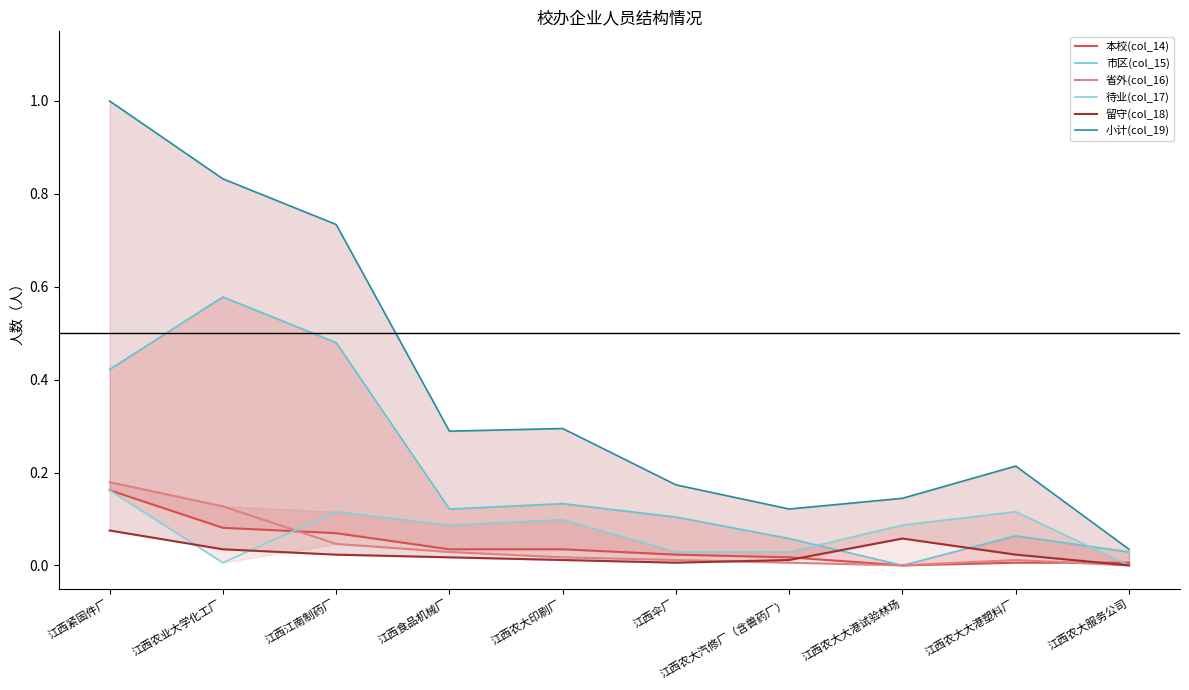

Does the chart have visible grid lines?

No